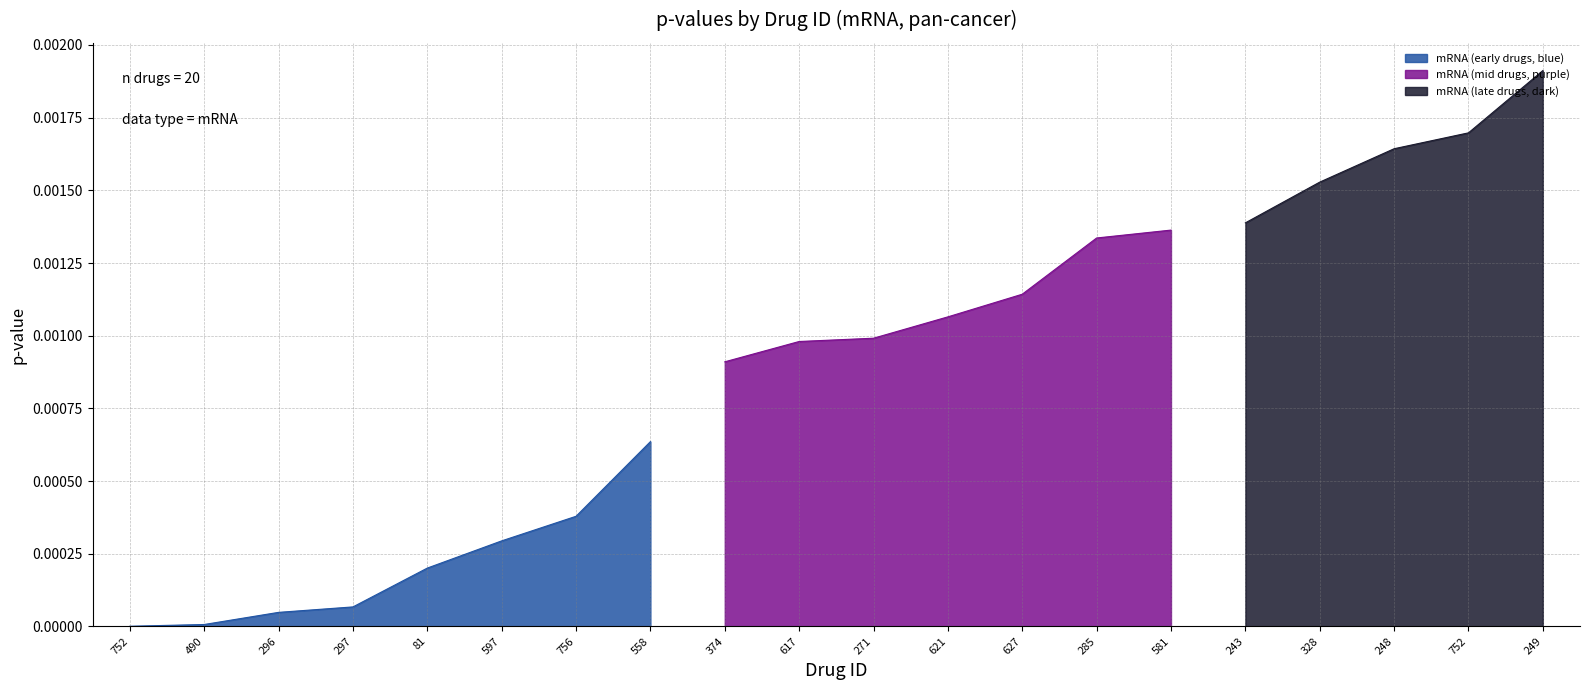

At which category does the chart reach its minimum across all series?

752